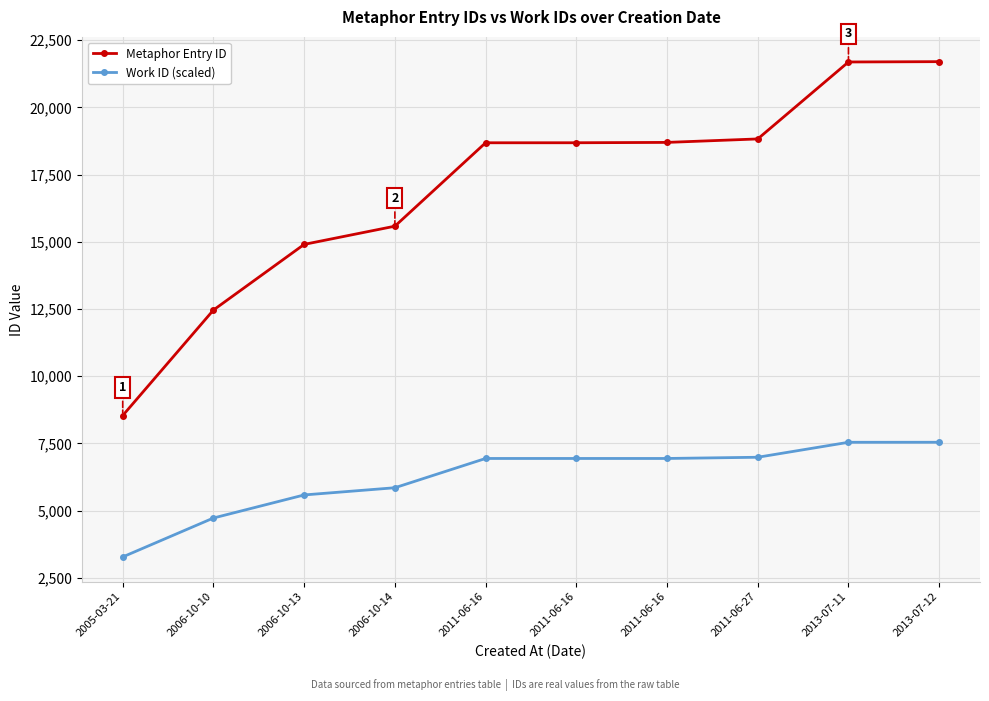

True or false: Metaphor Entry ID and Work ID (scaled) cross at least once.

False